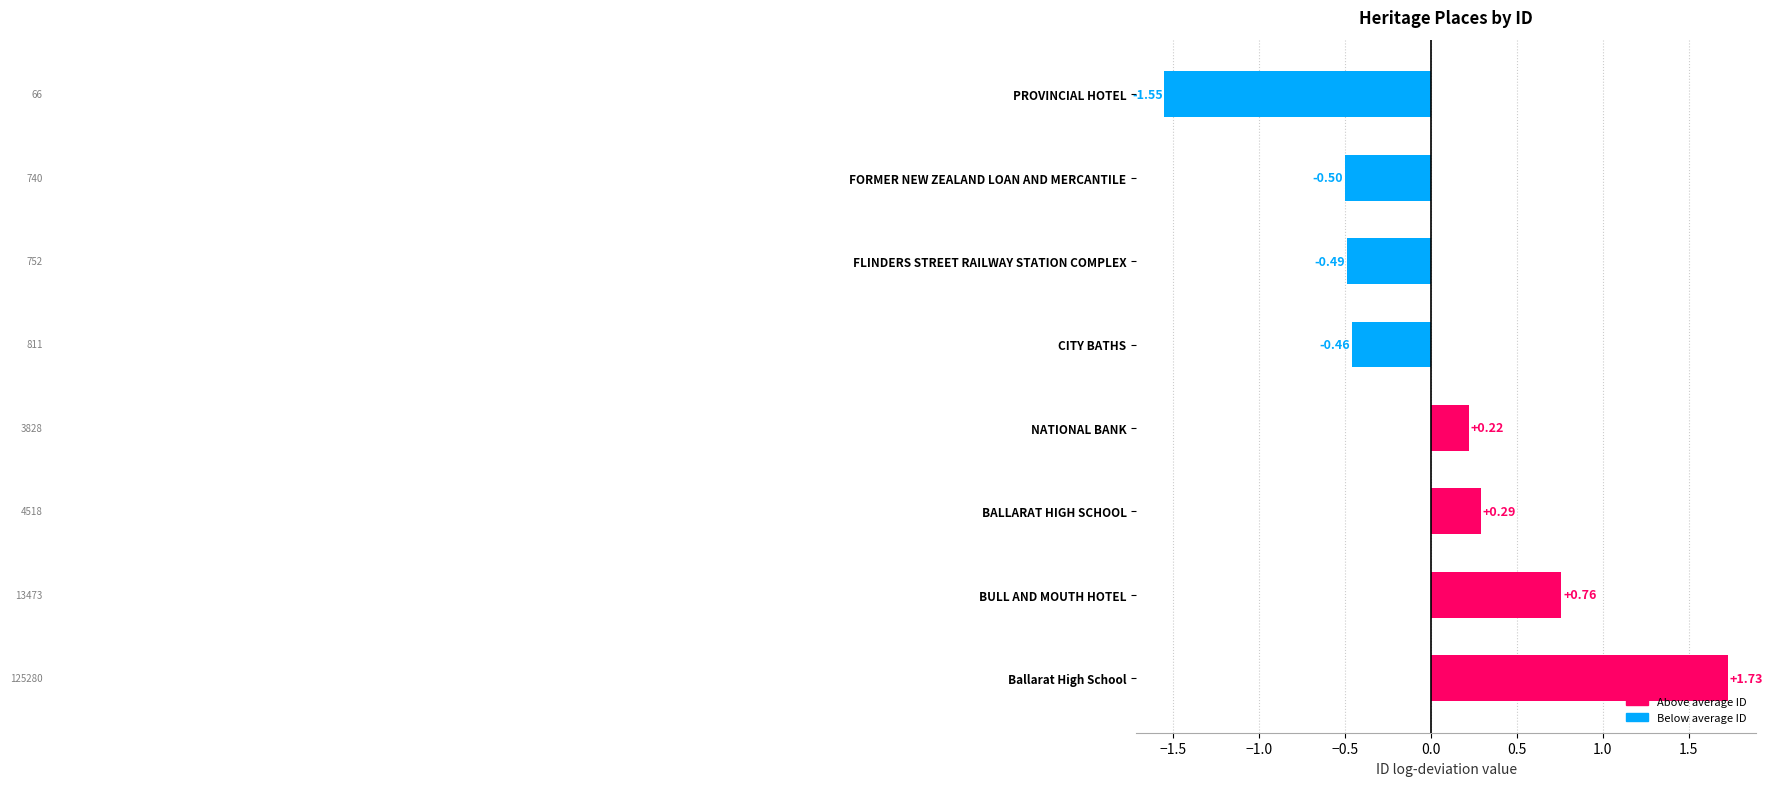

List the labels in order of value, smallest first.

PROVINCIAL HOTEL, FORMER NEW ZEALAND LOAN AND MERCANTILE, FLINDERS STREET RAILWAY STATION COMPLEX, CITY BATHS, NATIONAL BANK, BALLARAT HIGH SCHOOL, BULL AND MOUTH HOTEL, Ballarat High School